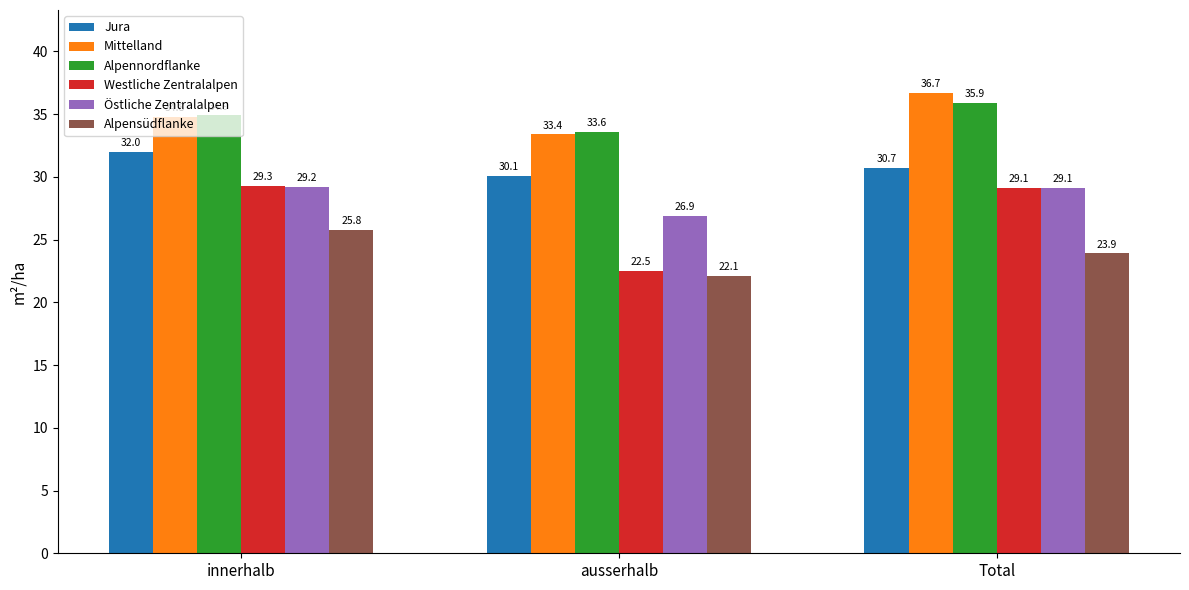

True or false: Östliche Zentralalpen has a value of 29.1 at Total.

True